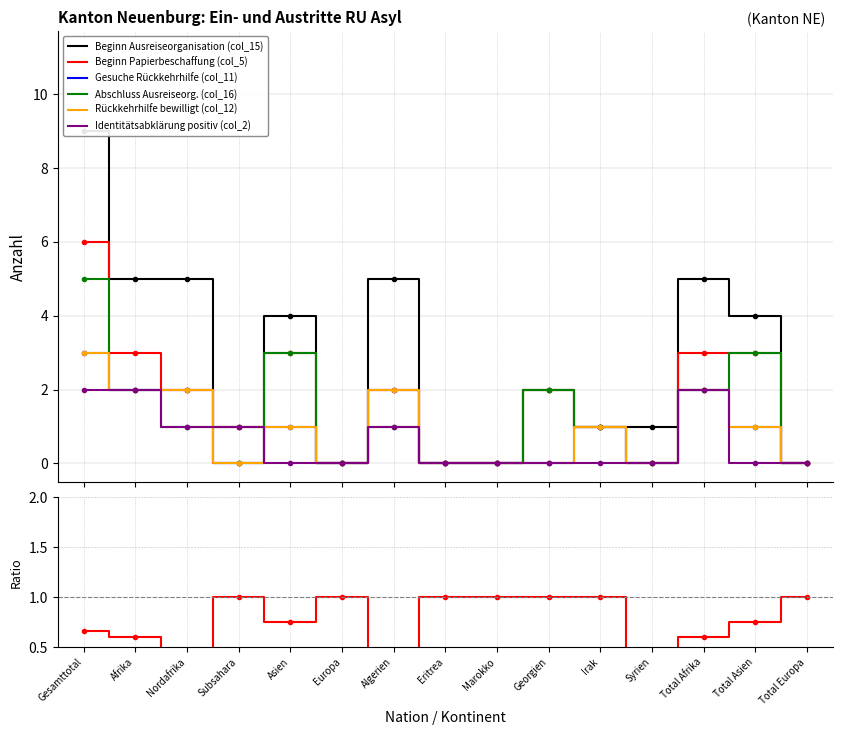

Rank the categories by Identitätsabklärung positiv (col_2) value from lowest to highest.

Asien, Europa, Eritrea, Marokko, Georgien, Irak, Syrien, Total Asien, Total Europa, Nordafrika, Subsahara, Algerien, Gesamttotal, Afrika, Total Afrika